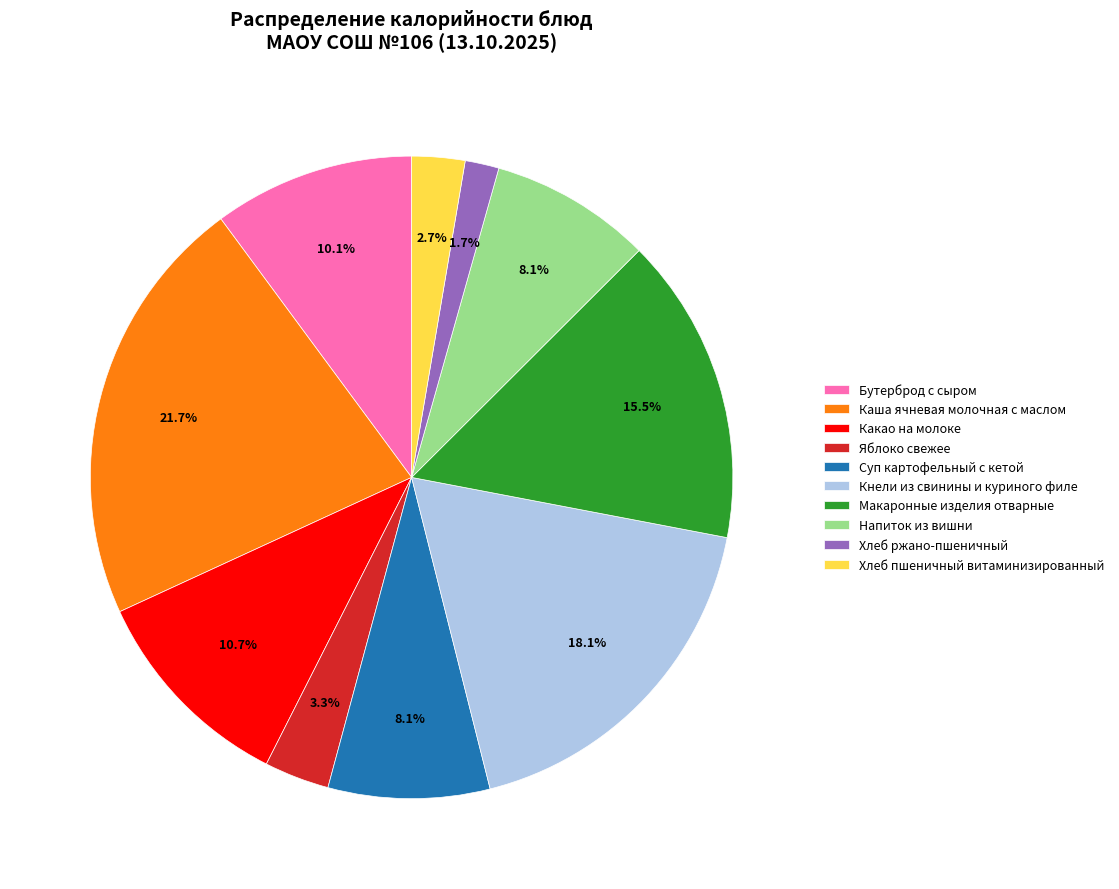

What portion of the pie excludes Макаронные изделия отварные?

84.5%